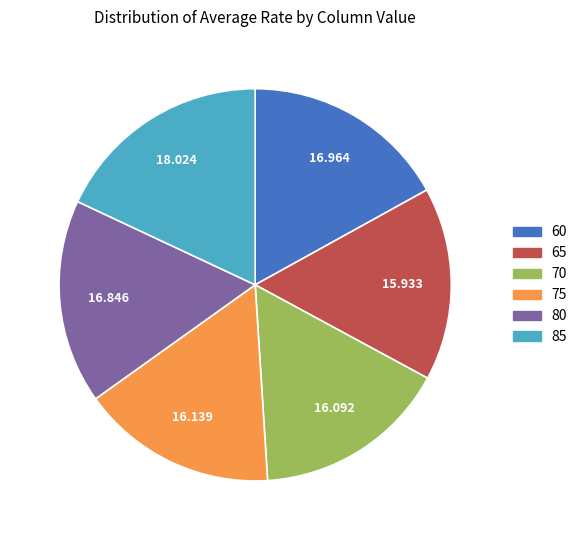

True or false: 70 accounts for 6% of the total.

False